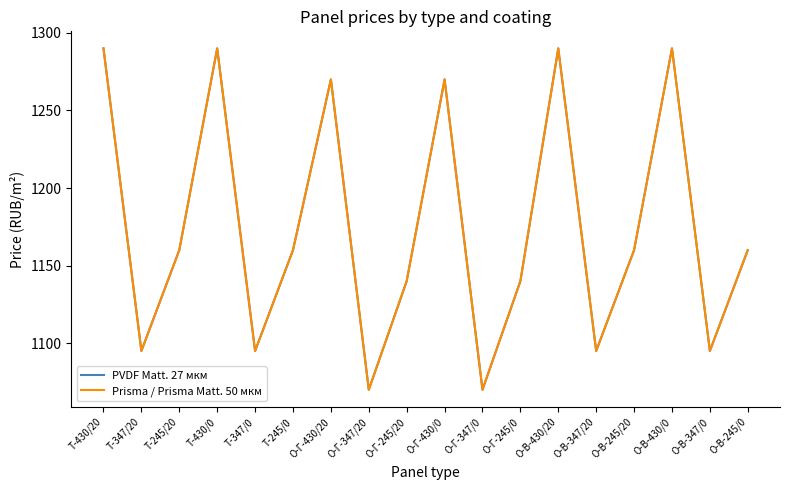

Does the chart have visible grid lines?

No